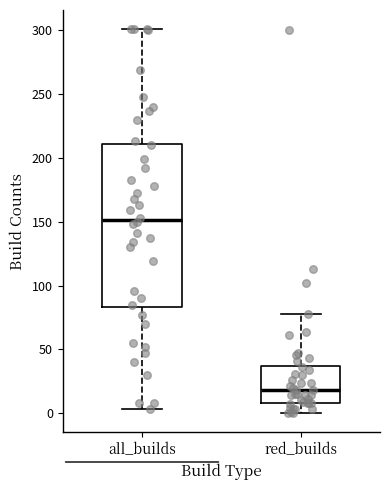

Which box has the highest median line?

all_builds